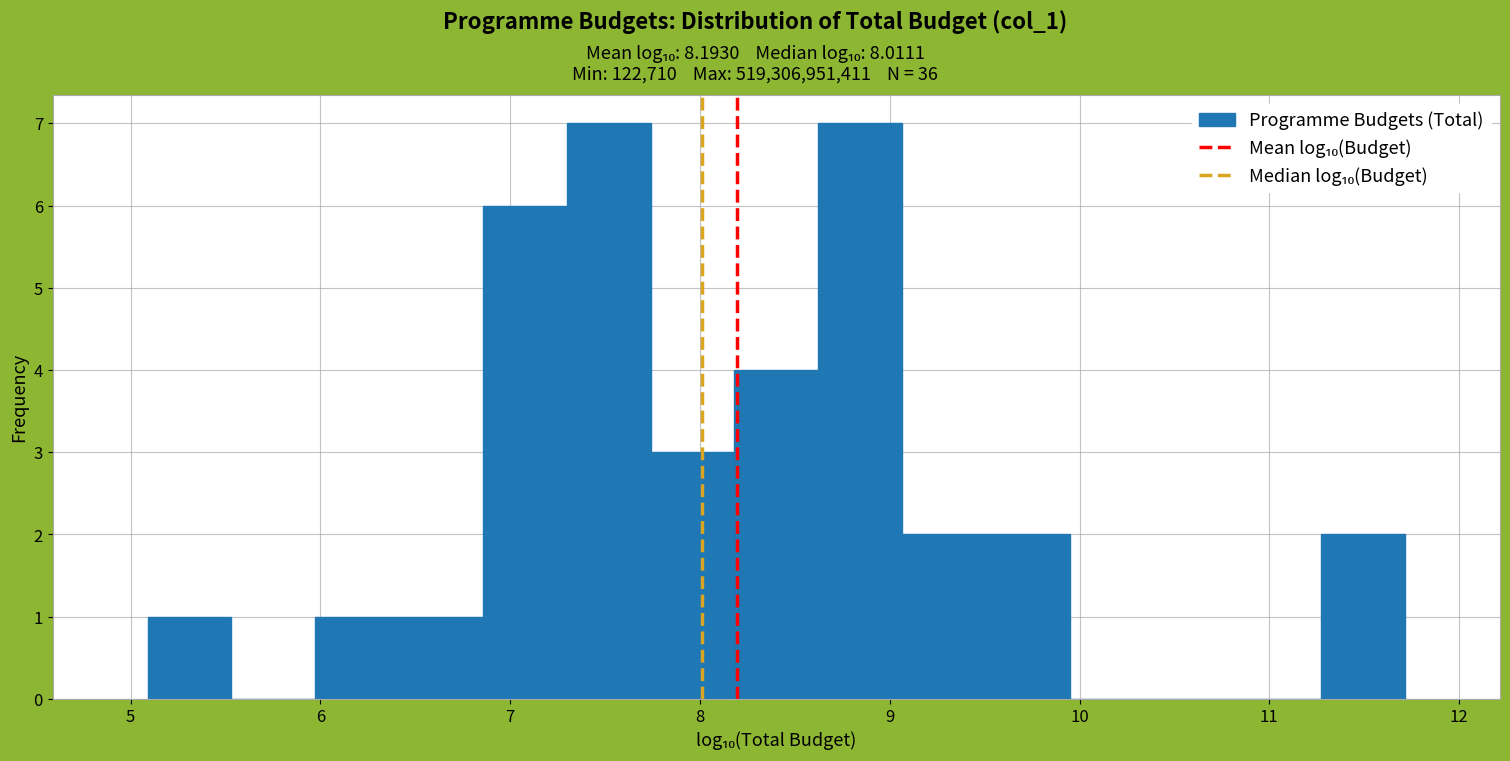

Reading left to right, list every bar in this chart as the range it spans on the x-axis followed by its height. Neither the bar edges nor the heights are printed on the chart, so give them approximately, as read against the axes.

5.1 to 5.5: 1
5.5 to 6.0: 0
6.0 to 6.4: 1
6.4 to 6.9: 1
6.9 to 7.3: 6
7.3 to 7.7: 7
7.7 to 8.2: 3
8.2 to 8.6: 4
8.6 to 9.1: 7
9.1 to 9.5: 2
9.5 to 9.9: 2
9.9 to 10.4: 0
10.4 to 10.8: 0
10.8 to 11.3: 0
11.3 to 11.7: 2